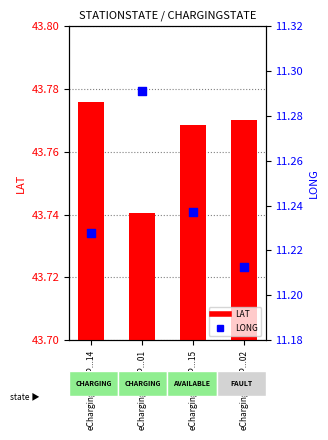

What is the total value across all series at eCharging_15ZP...14?

55.0